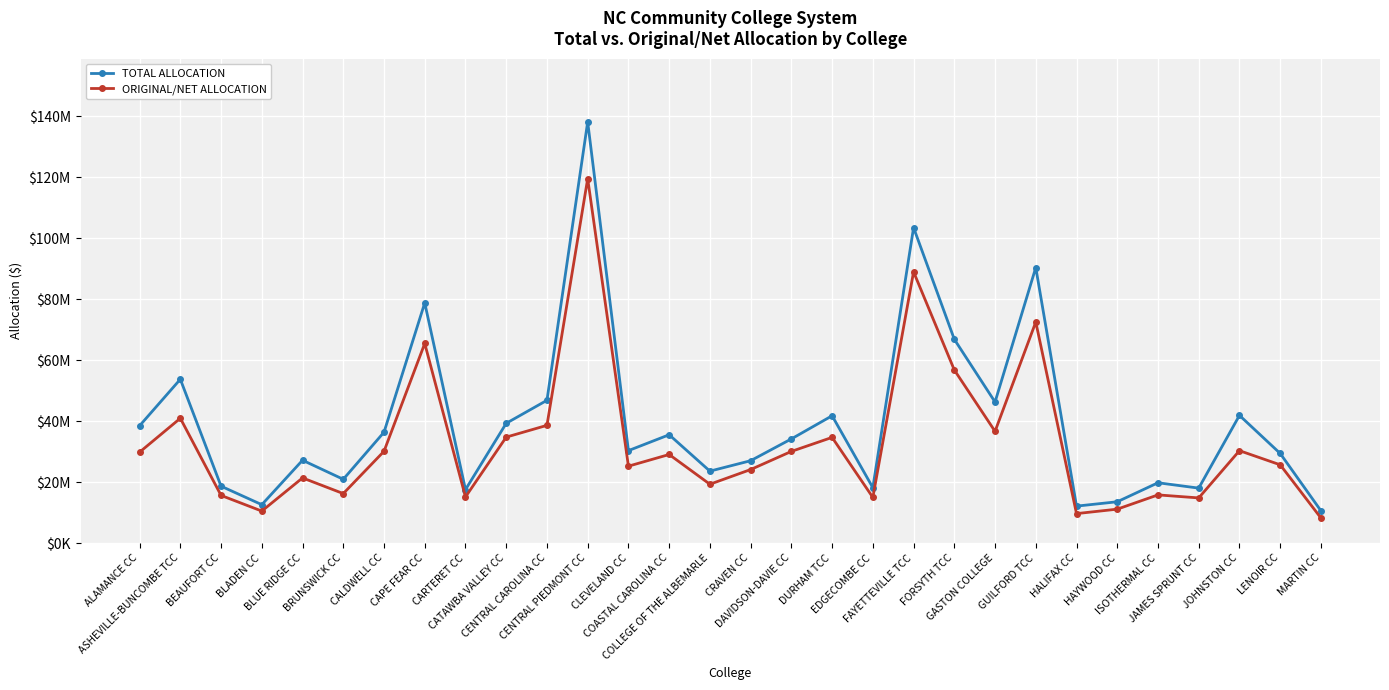

Is this an area chart (filled region under the line)?

No